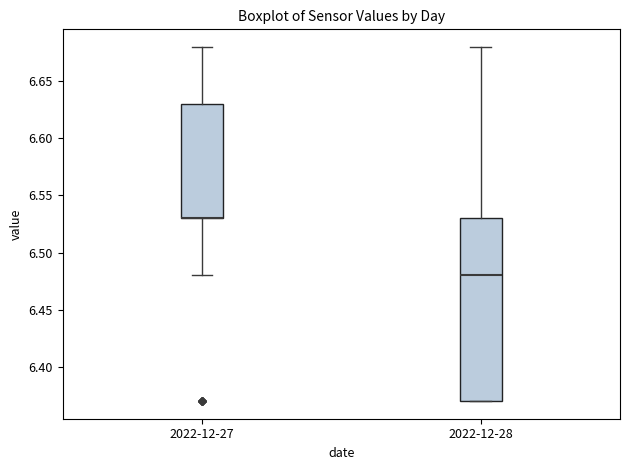

Where is the lower edge of the box for 2022-12-28 on the y-axis? The values are not printed on the chart, so give them approximately, as read against the axis.

6.37